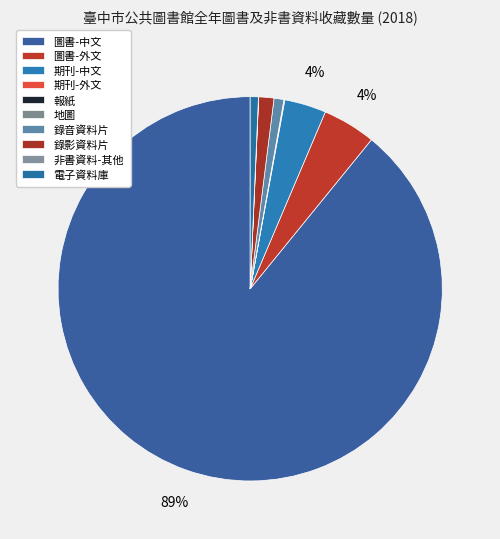

What percentage do 電子資料庫 and 圖書-中文 together represent?

89.8%